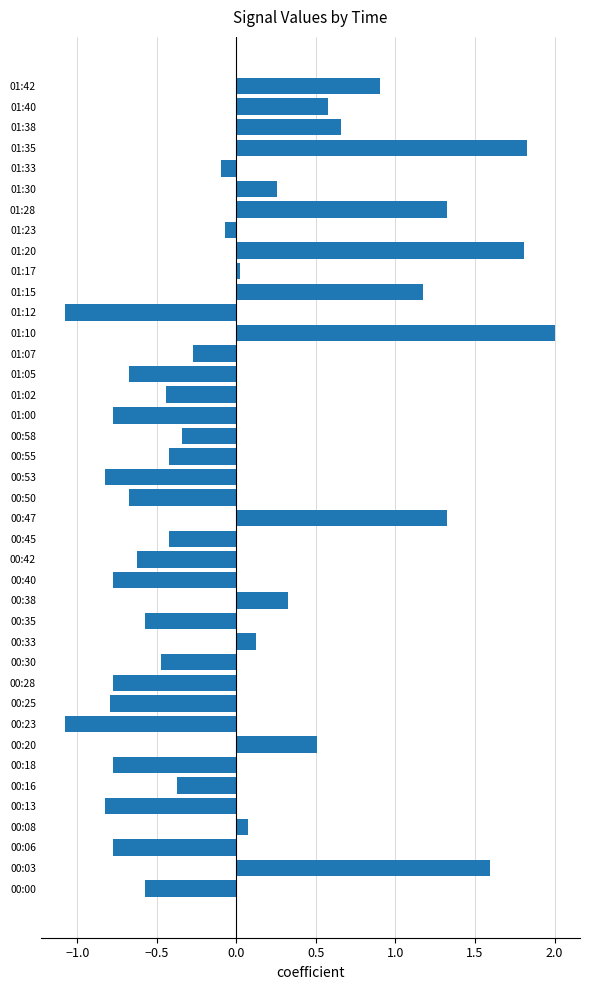

What is the difference between the maximum and minimum values?

3.1